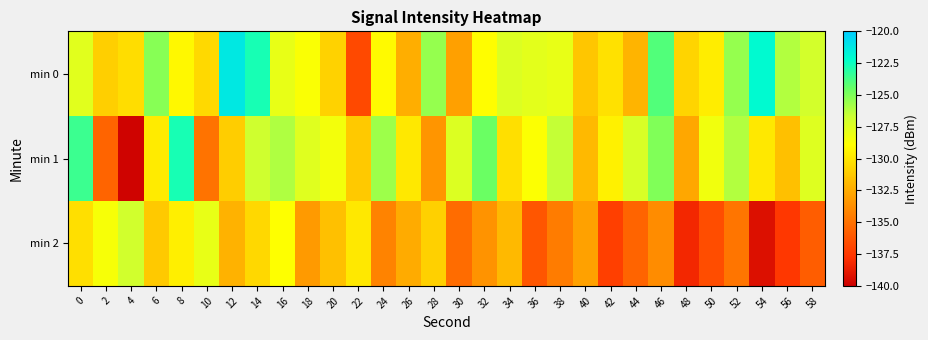

Which series has the largest range (max minus min)?

min 1